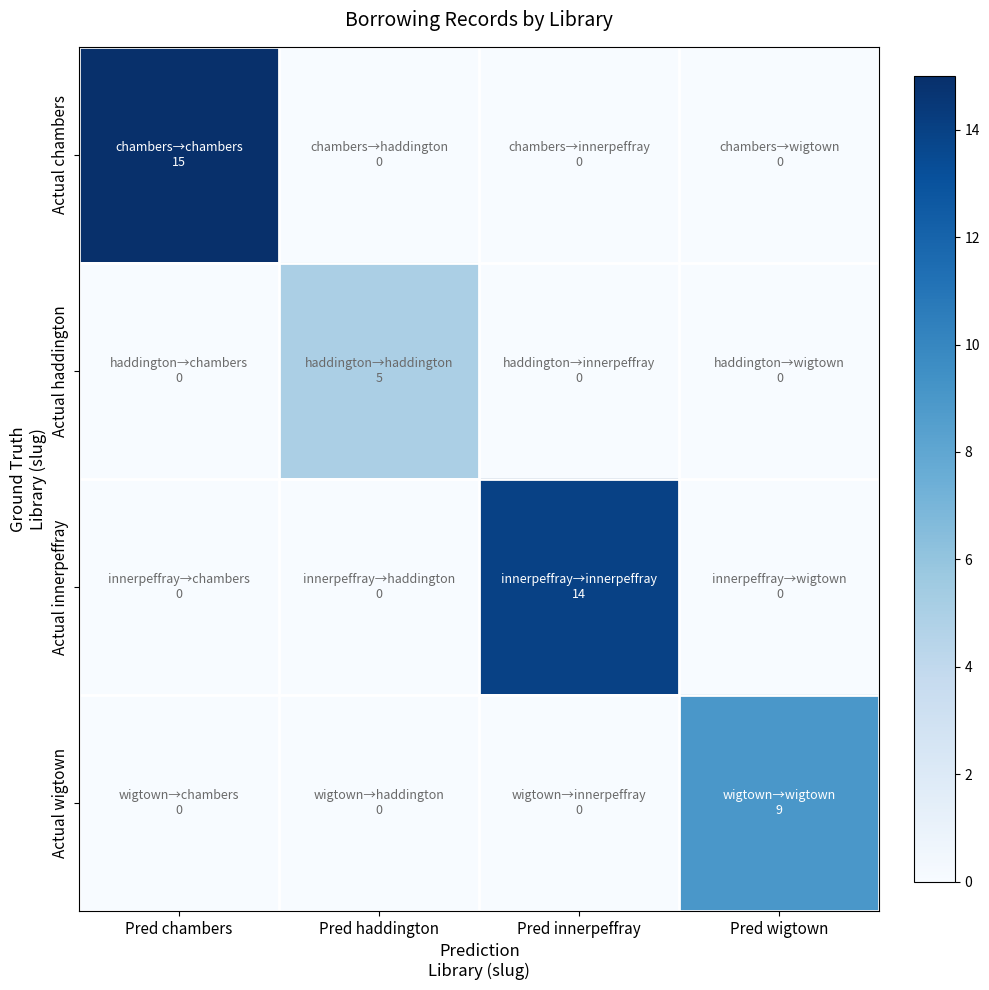

List the series in order of their peak value, highest first.

Actual chambers, Actual innerpeffray, Actual wigtown, Actual haddington